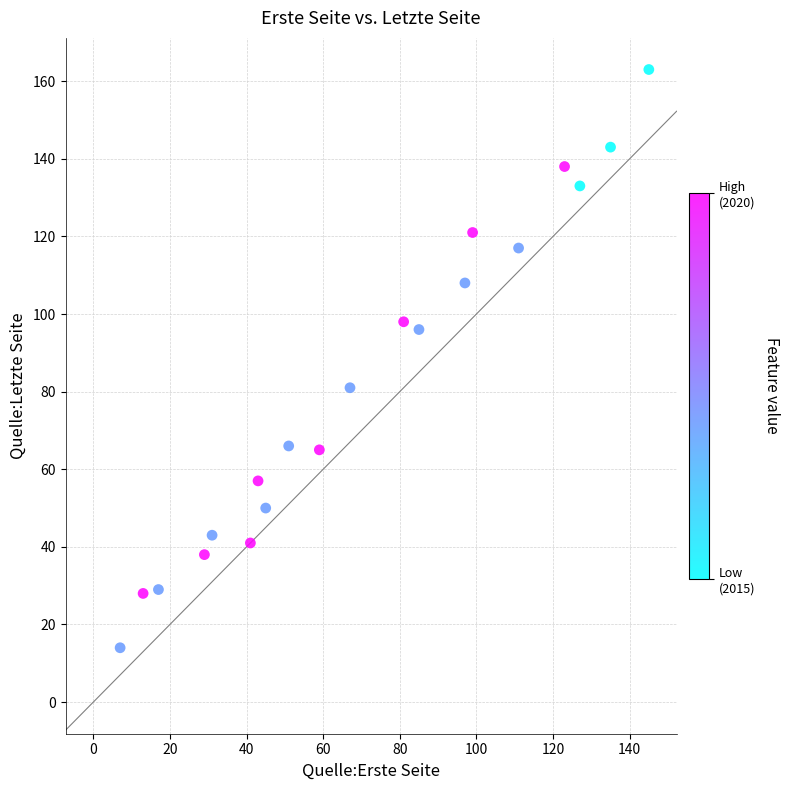

What is the range of X values (max minus min)?

138